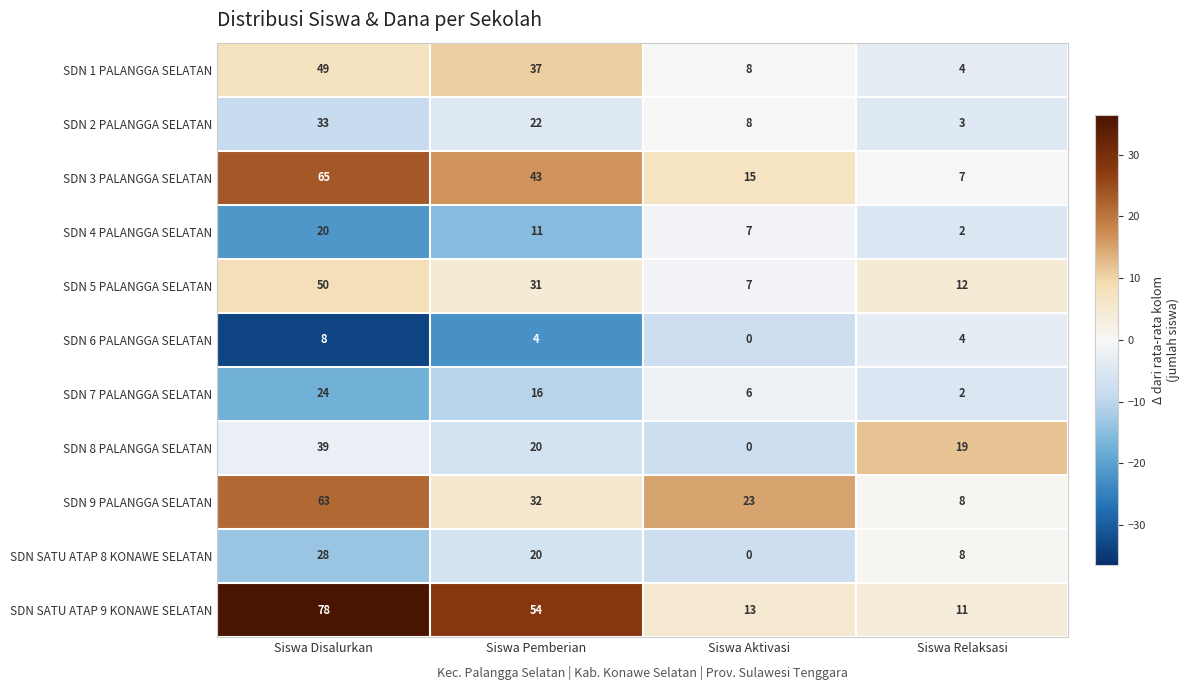

Which series has the largest total across all categories?

SDN SATU ATAP 9 KONAWE SELATAN